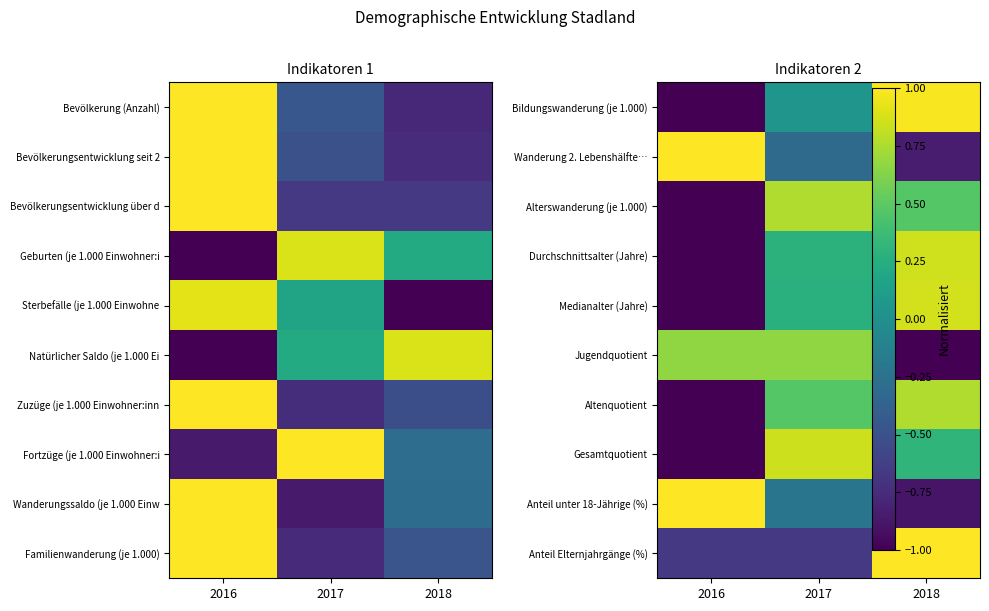

Is it true that Durchschnittsalter (Jahre) equals -0.2 at 2016?

False